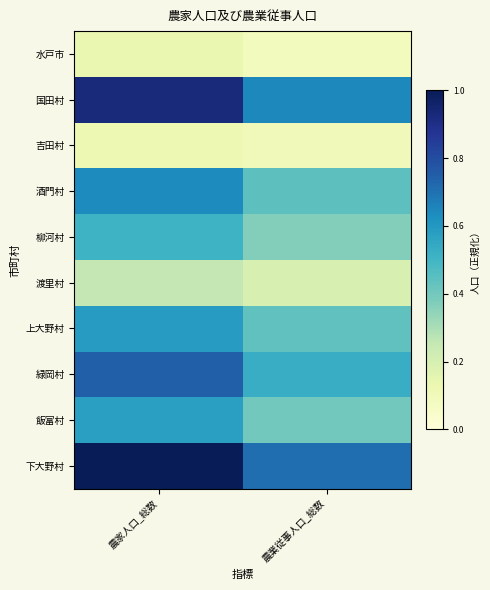

At which category is the sum across all series the highest?

農家人口_総数